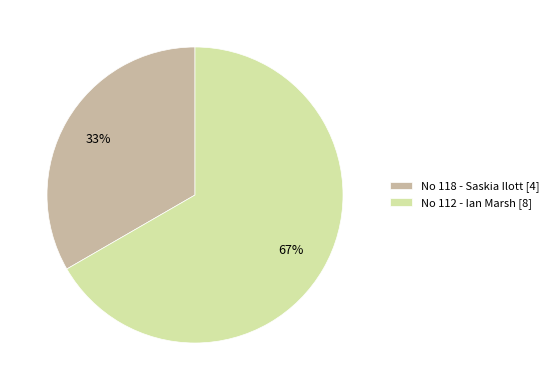

To the nearest percent, what is the average slice percentage?

50%